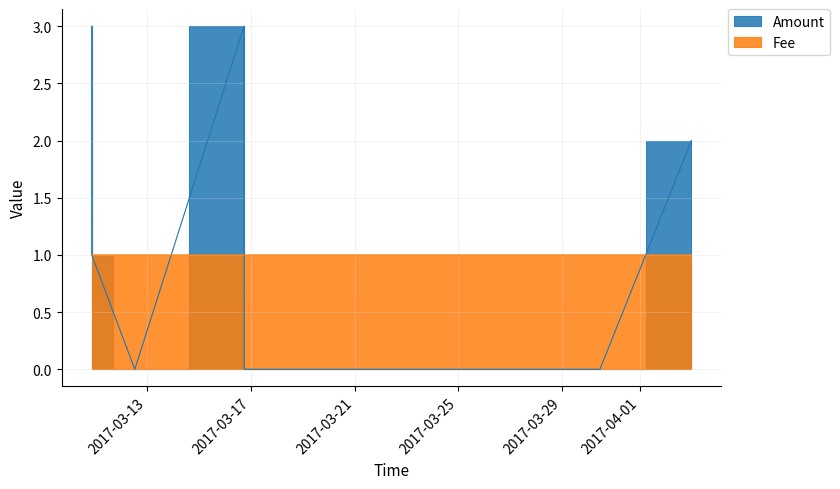

At how many categories does at least one series exceed 1?

3